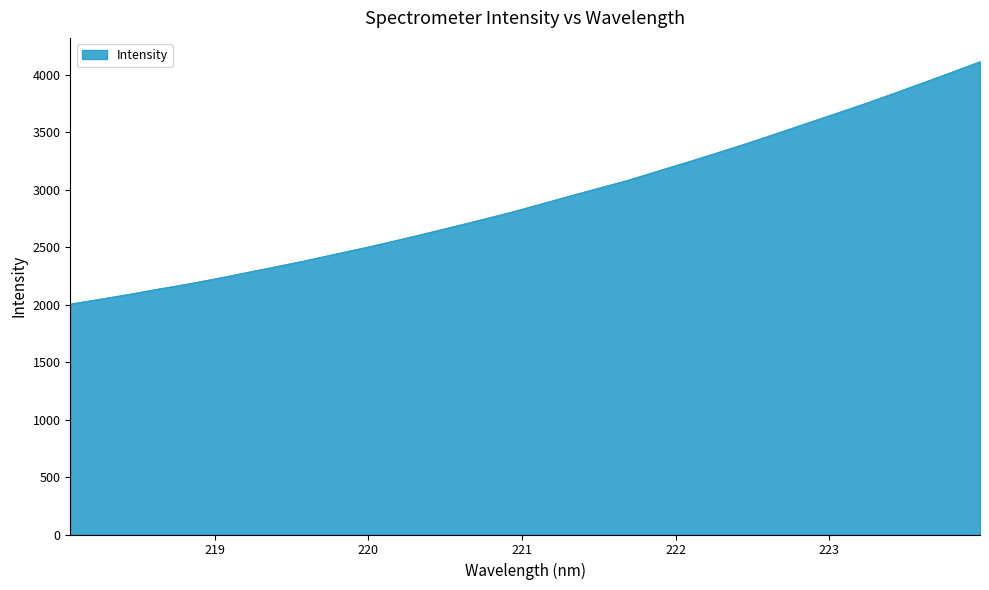

Does the chart have visible grid lines?

No